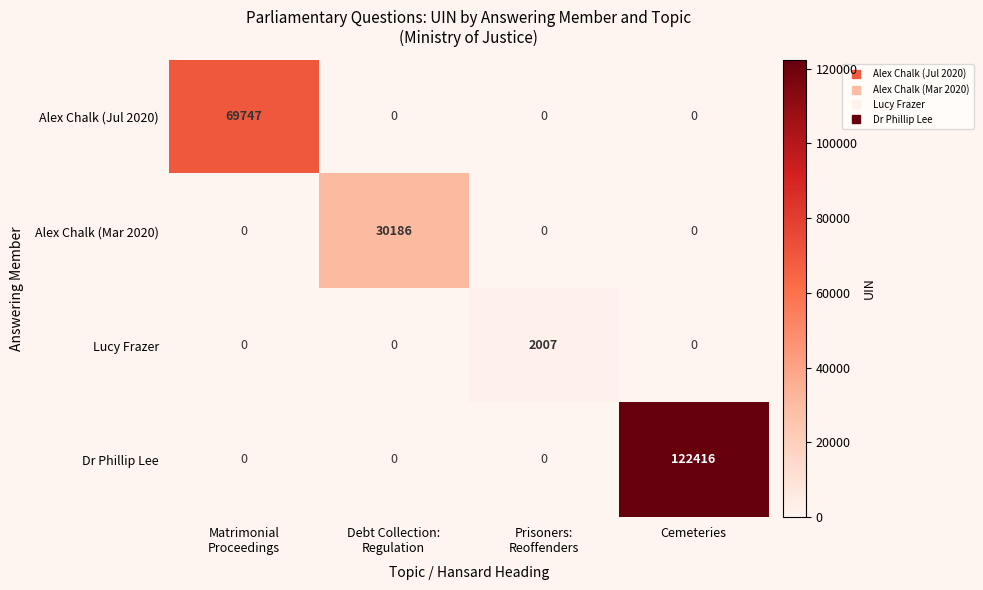

At how many categories does at least one series exceed 105163?

1